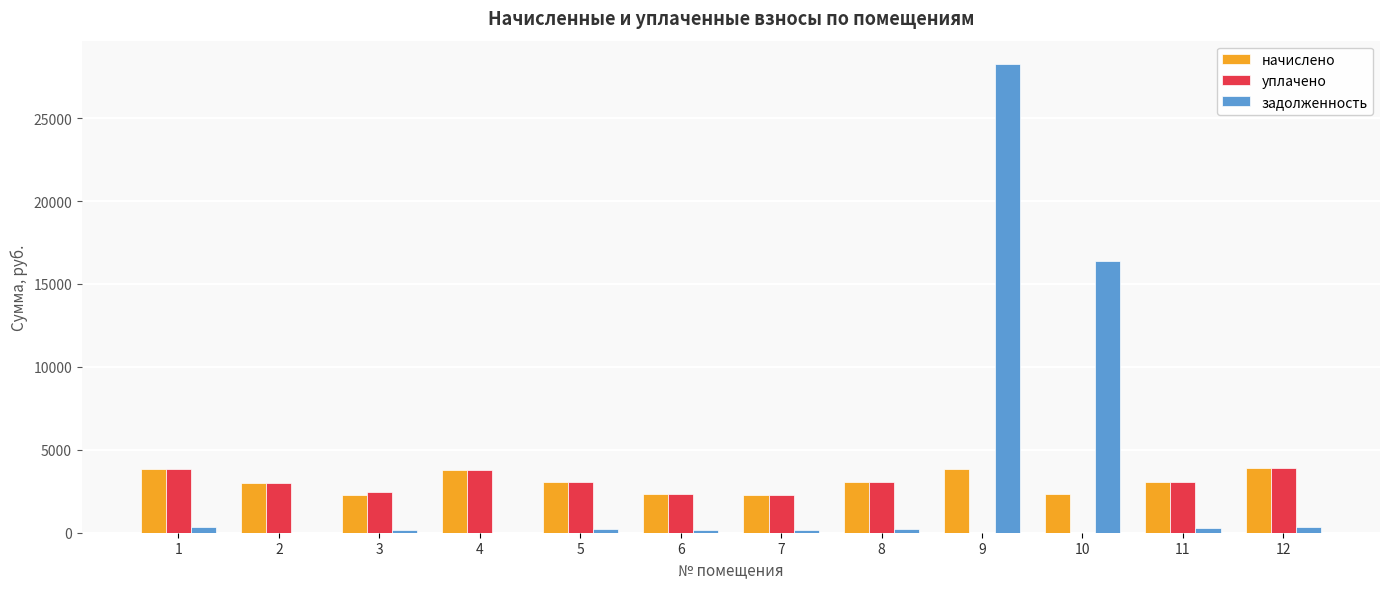

Between 6 and 10, which series saw the biggest shift?

задолженность